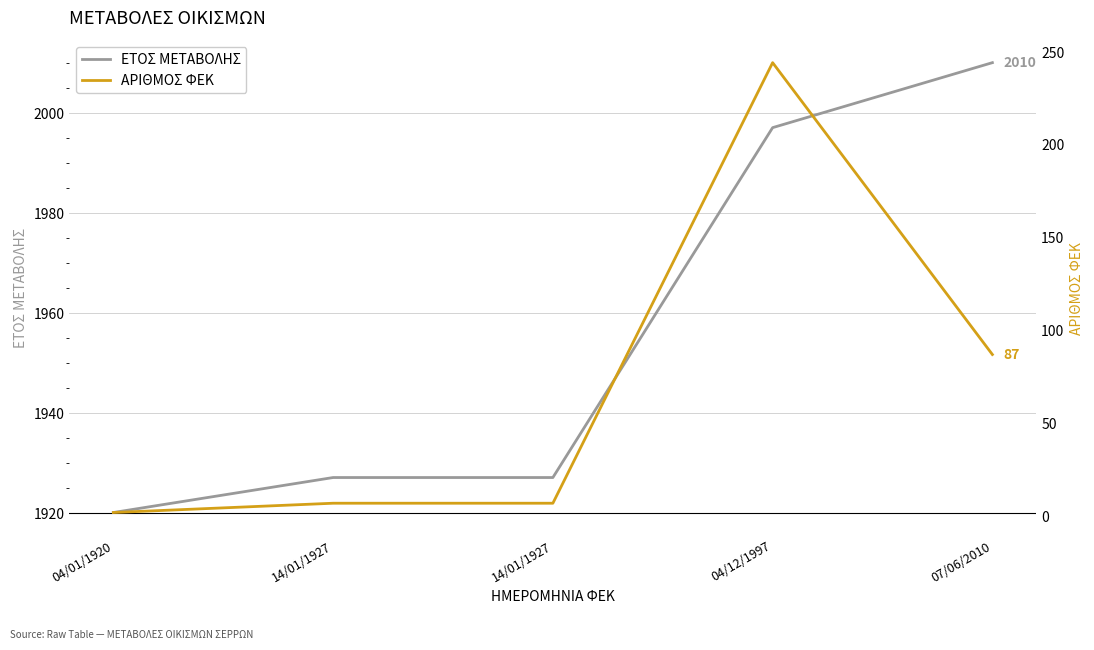

Between 14/01/1927 and 04/12/1997, which series saw the biggest shift?

ΑΡΙΘΜΟΣ ΦΕΚ